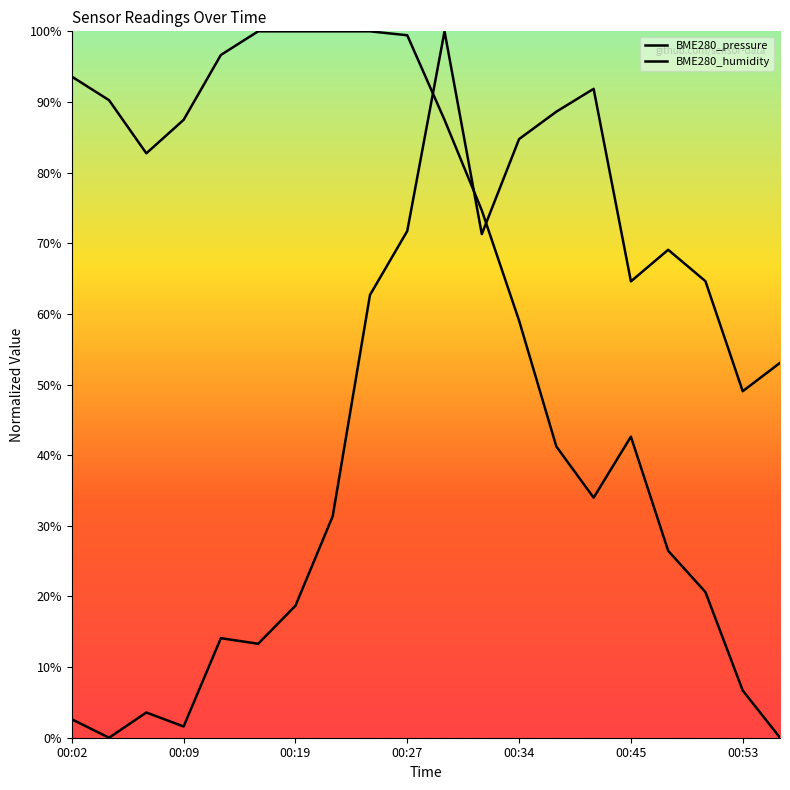

What is the difference between the highest and lowest values at 00:27?

0.3